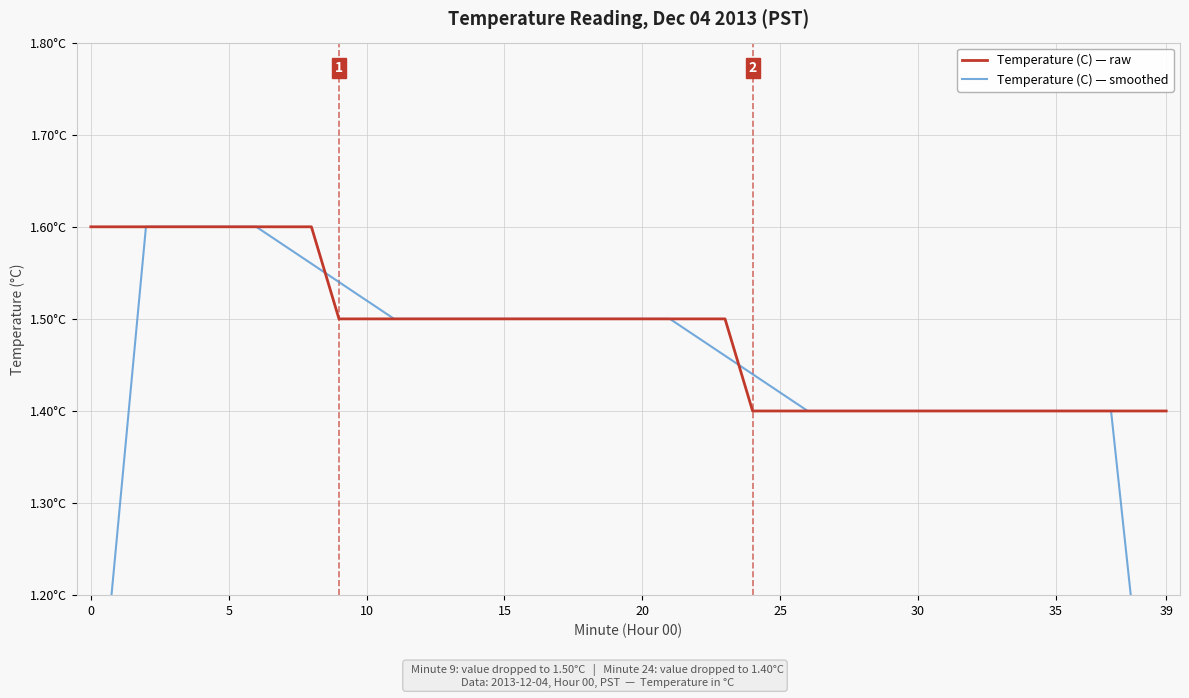

Count the Temperature (C) — raw values in the range 1 to 2.

40